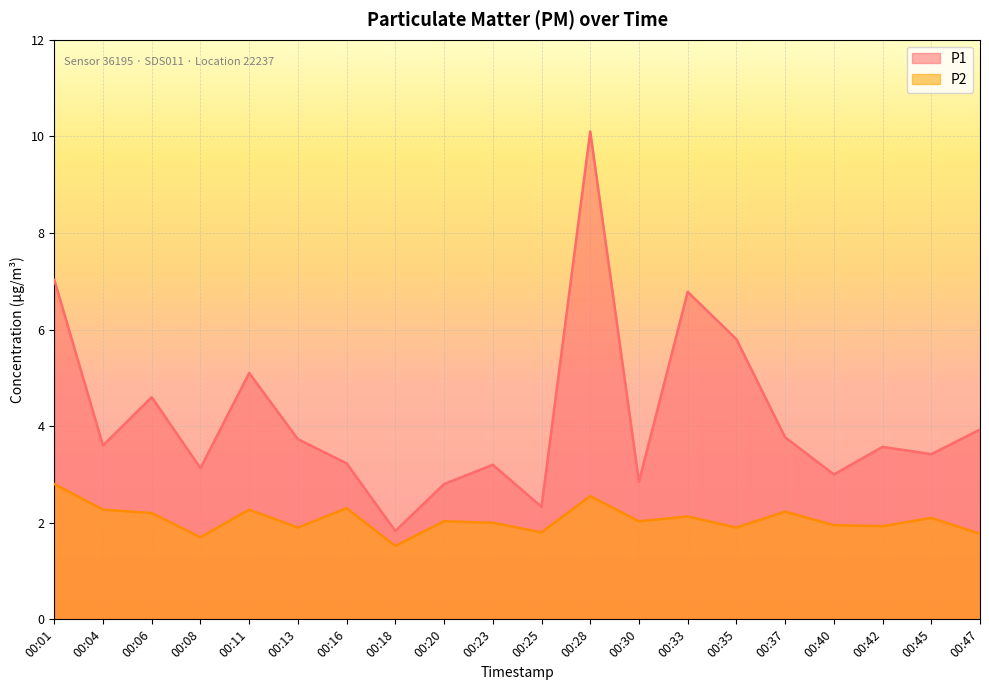

True or false: P2 and P1 intersect in this chart.

False